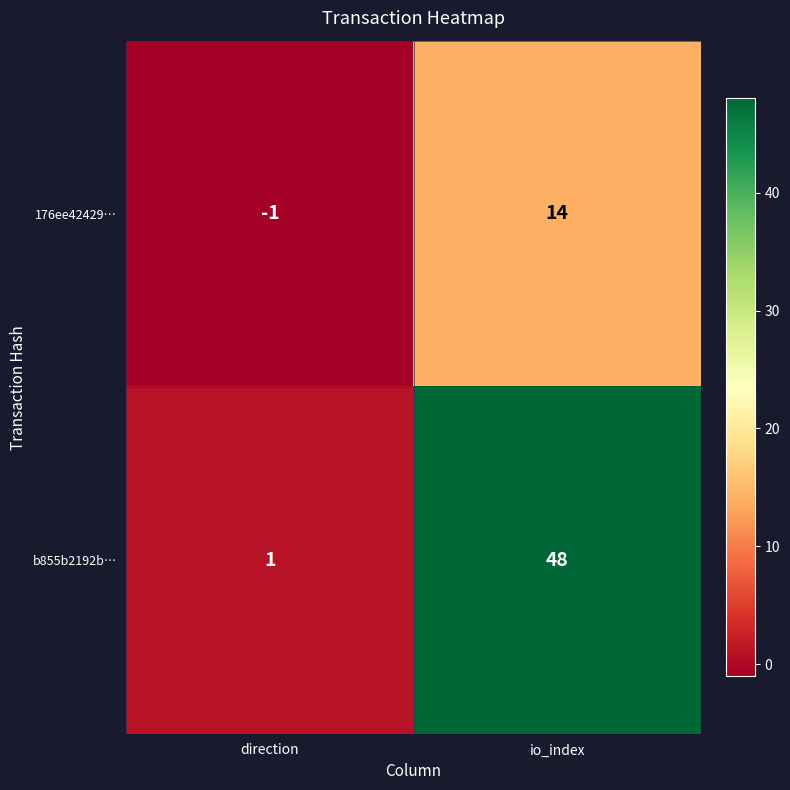

Rank the series by their maximum value, from lowest to highest.

176ee42429…, b855b2192b…